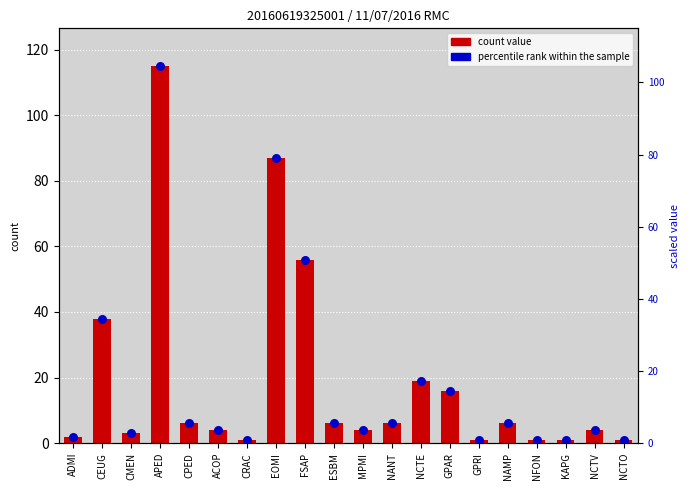

Which series contains the highest Y value?

count value